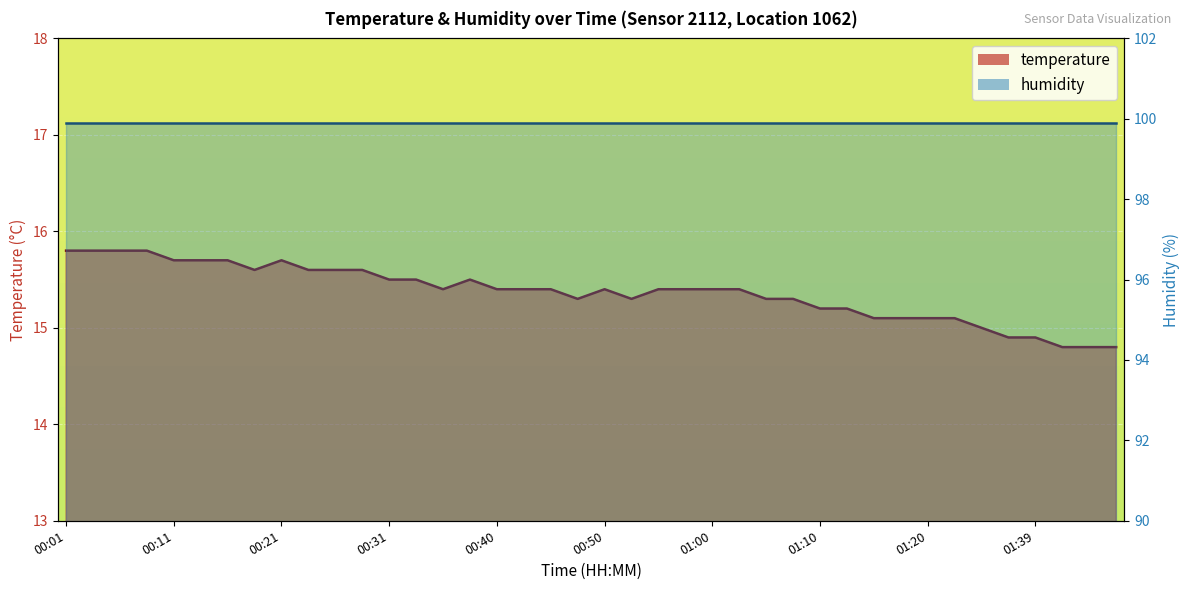

What is the label of the 28th point from the right?

00:31